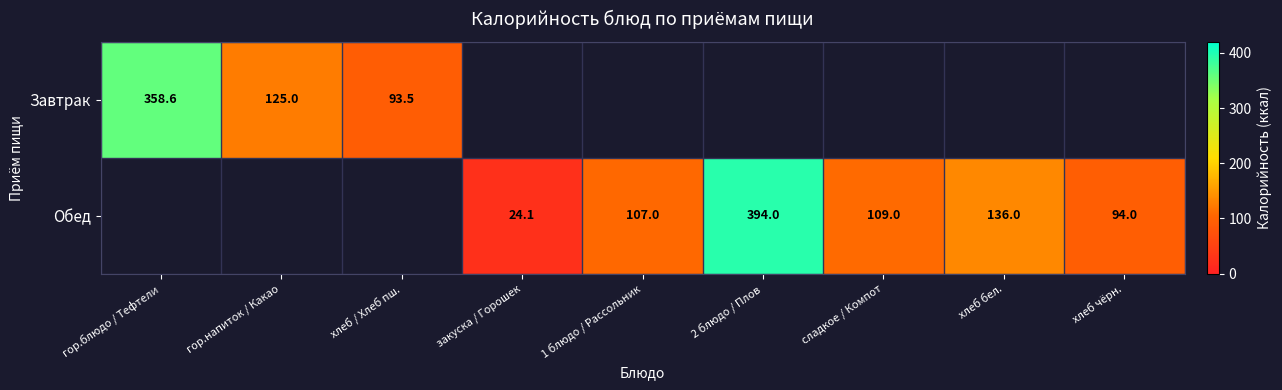

The Обед series shows 136.0 at хлеб бел.. True or false?

True